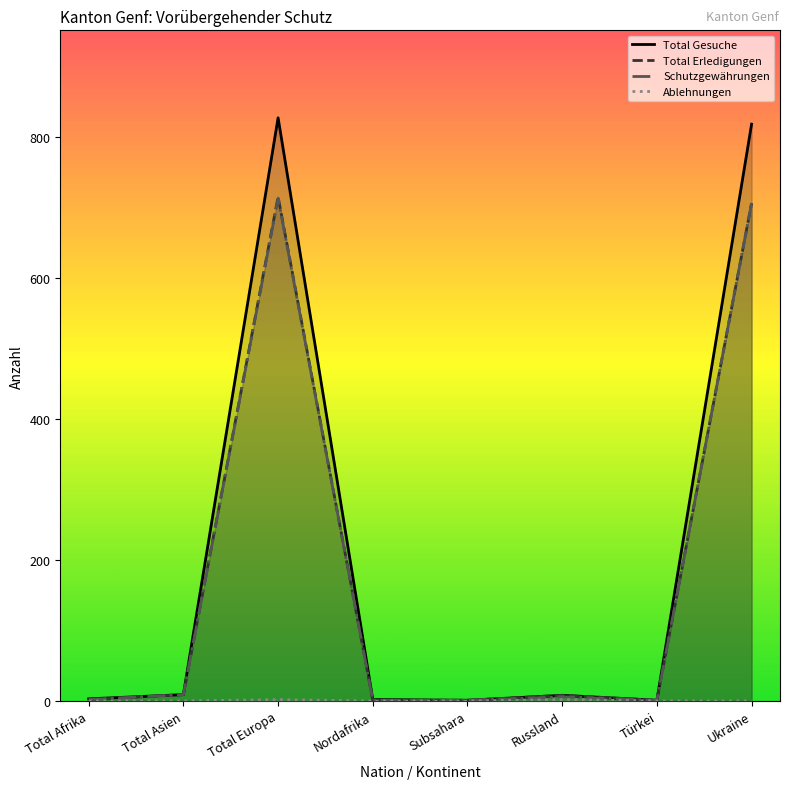

True or false: Ablehnungen and Total Gesuche cross at least once.

False